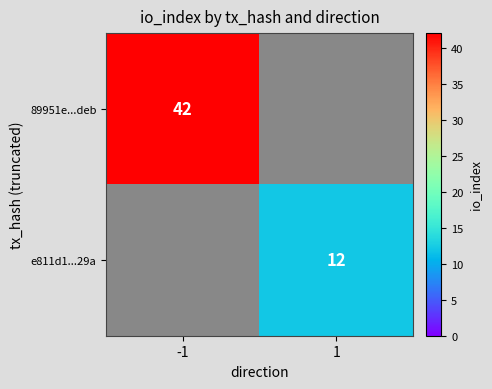

The 89951e...deb series shows 42 at -1. True or false?

True